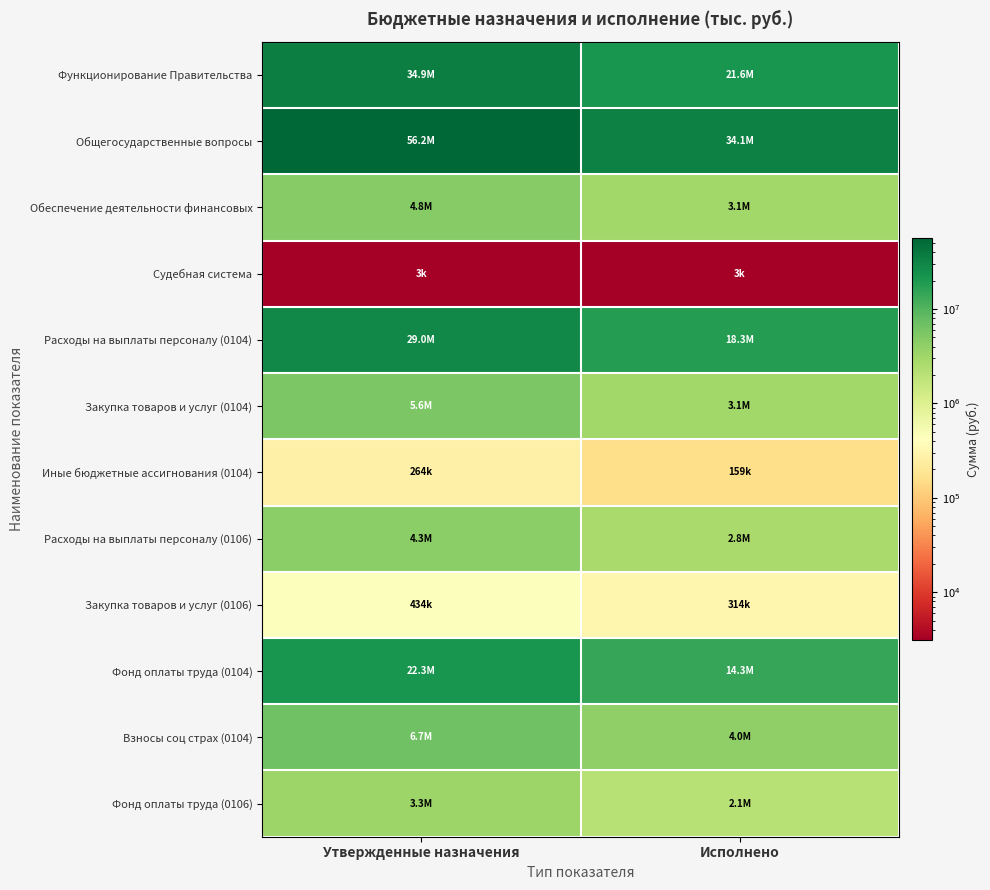

Rank the series at Исполнено from highest to lowest value.

Общегосударственные вопросы, Функционирование Правительства, Расходы на выплаты персоналу (0104), Фонд оплаты труда (0104), Взносы соц страх (0104), Закупка товаров и услуг (0104), Обеспечение деятельности финансовых, Расходы на выплаты персоналу (0106), Фонд оплаты труда (0106), Закупка товаров и услуг (0106), Иные бюджетные ассигнования (0104), Судебная система